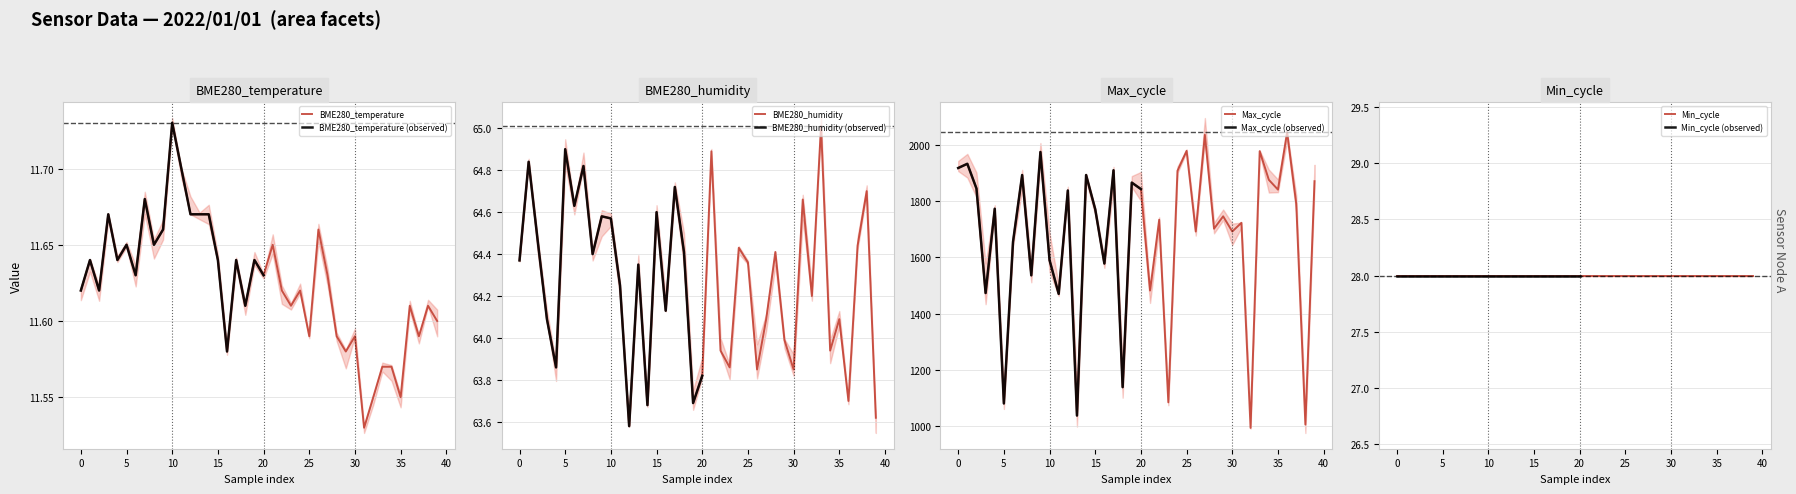

Between 2022/01/01 00:27:00 and 2022/01/01 00:39:15, which series saw the biggest shift?

Max_cycle